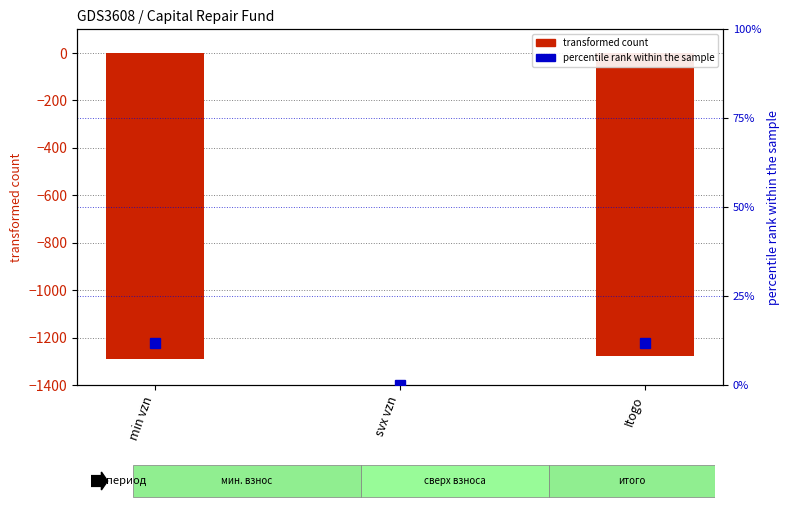

List the labels in order of percentile rank within the sample value, largest first.

min vzn, Itogo, svx vzn